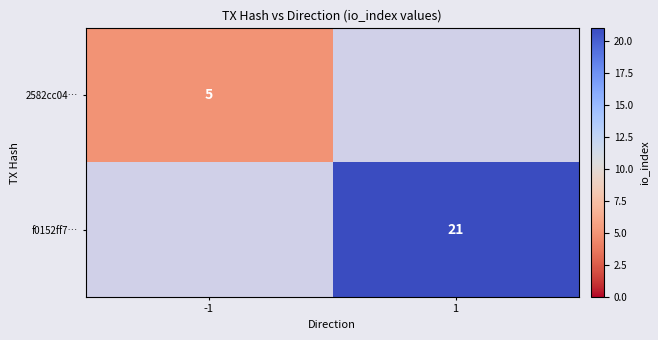

Is the value of f0152ff7… at 1 greater than the value of 2582cc04… at -1?

Yes